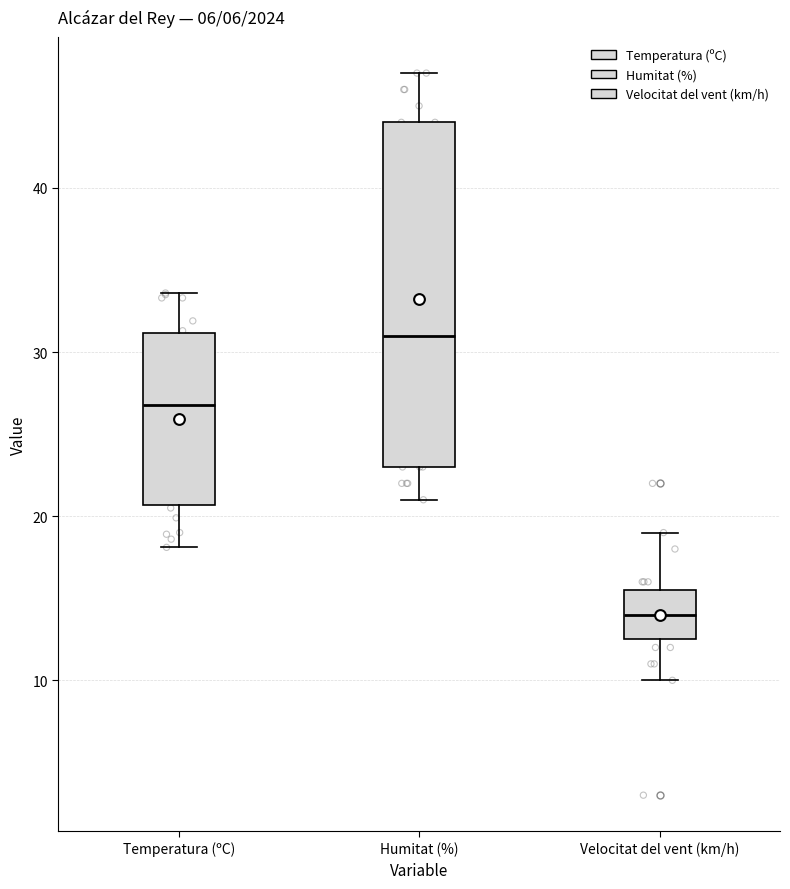

Comparing the boxes themselves (not the whiskers), which one is the tallest?

Humitat (%)